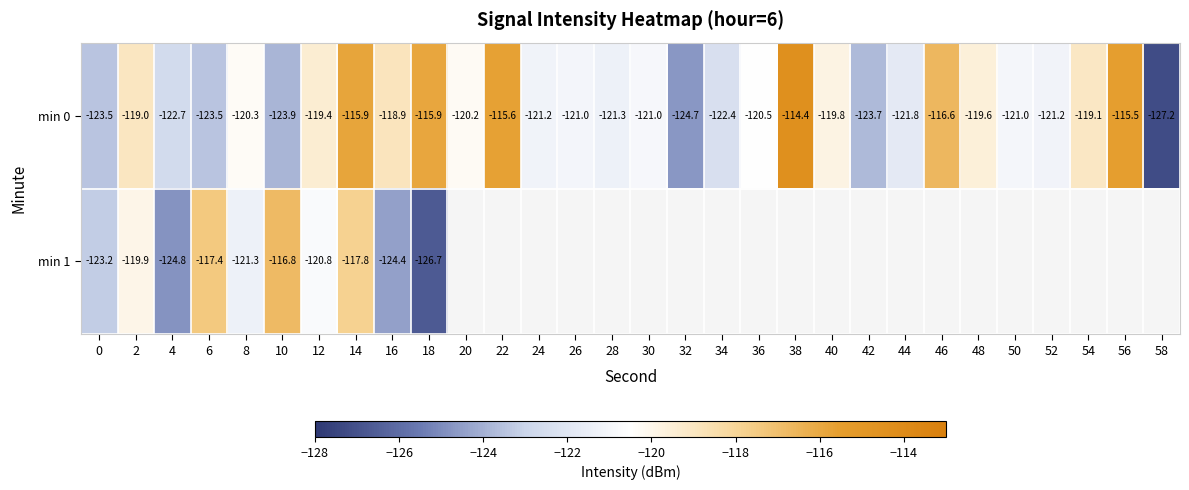

How many data points in min 0 are above -120?

12